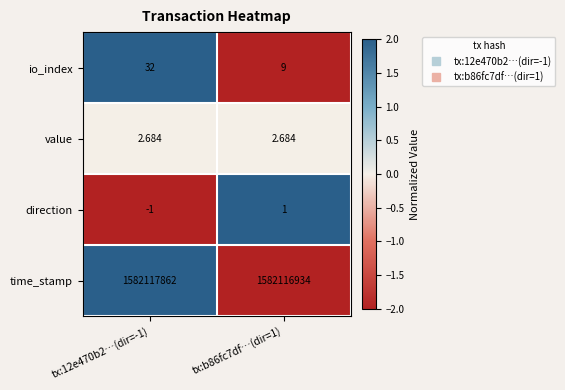

Which series has the widest spread of values?

time_stamp